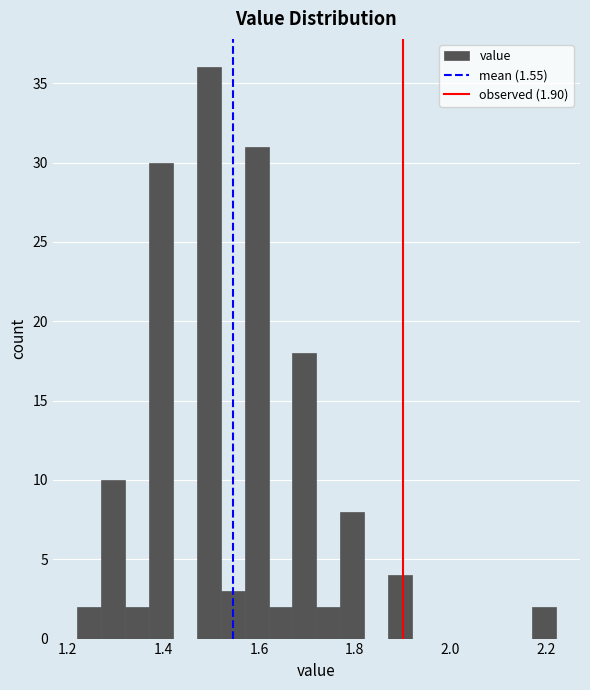

Around what value on the x-axis is the tallest bar? Give the approximate position of its centre, as read against the axis.

1.50